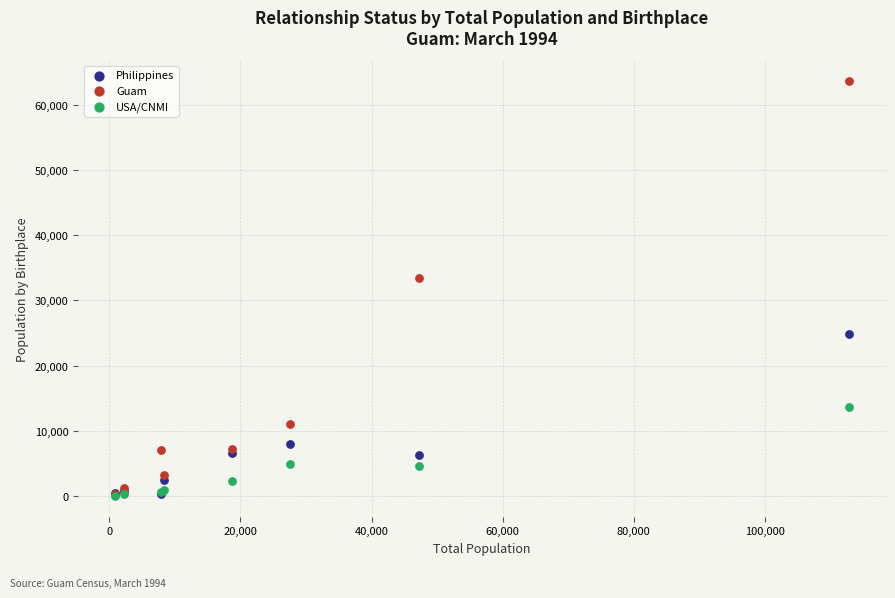

Which series reaches the maximum Y coordinate?

Guam